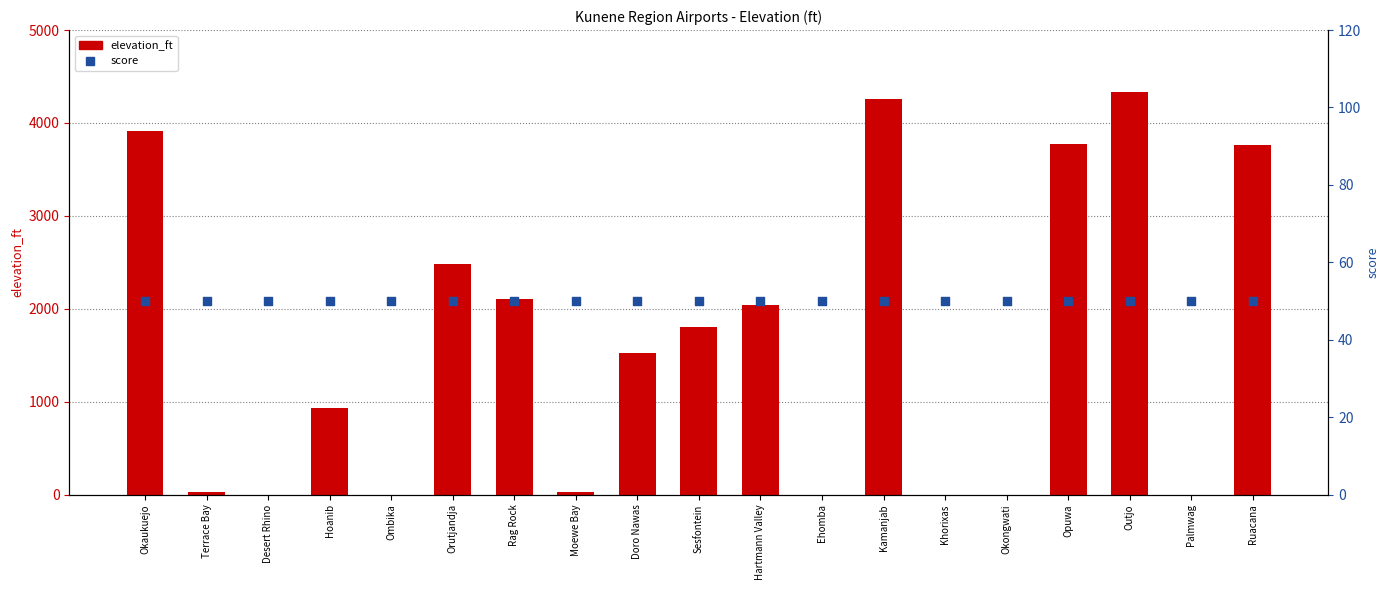

Which series has the largest total across all categories?

elevation_ft